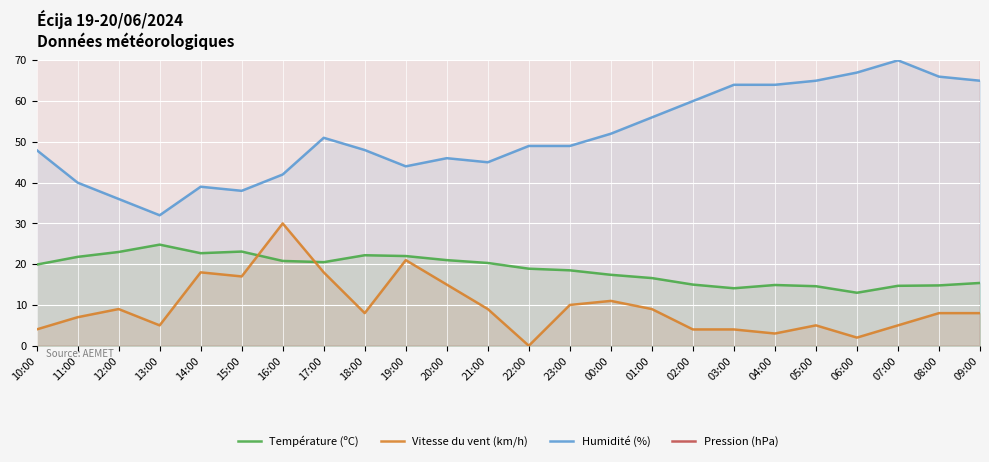

What is the label of the 3rd point from the right?

07:00